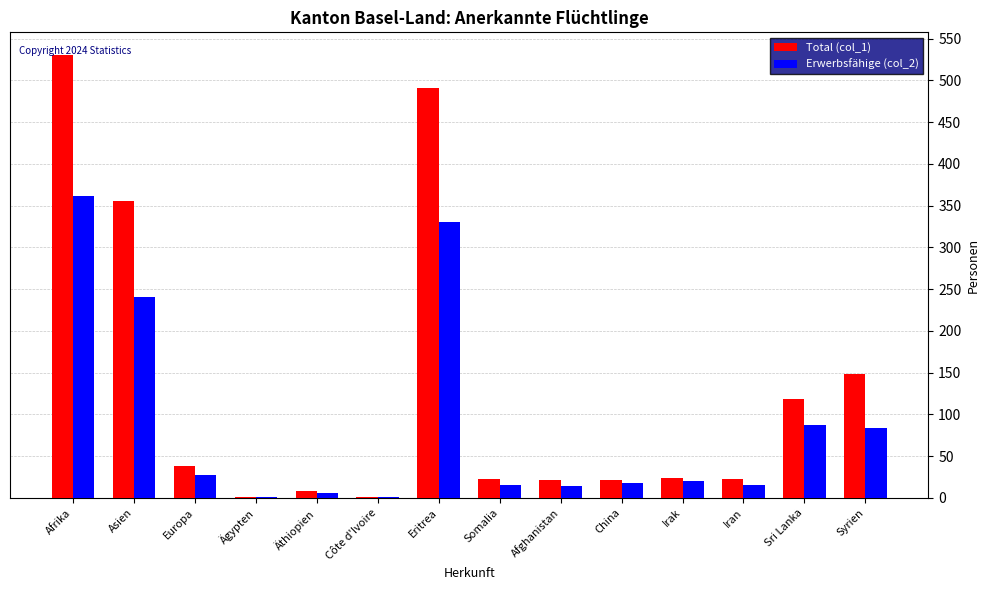

Which category has the highest value in the Total (col_1) series?

Afrika